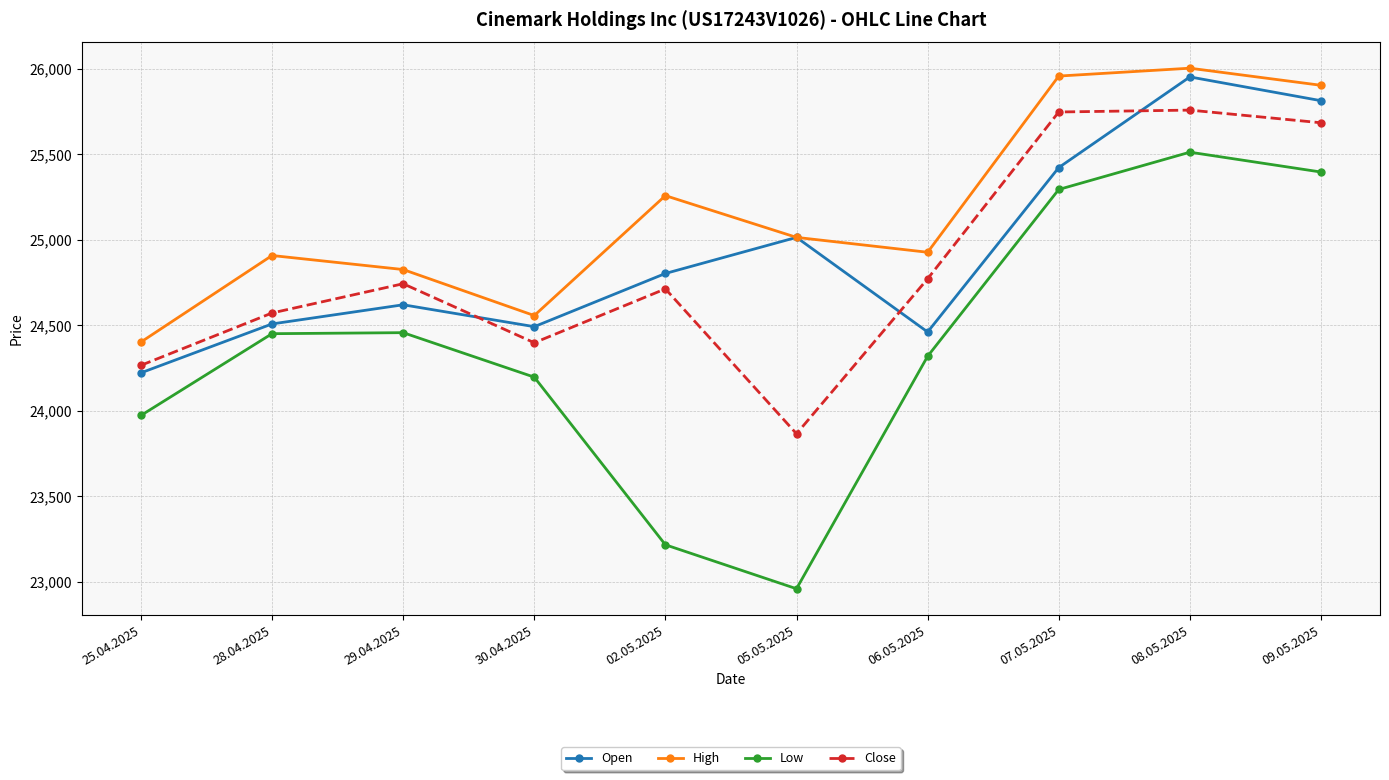

At which category does Low reach its first local valley?

05.05.2025